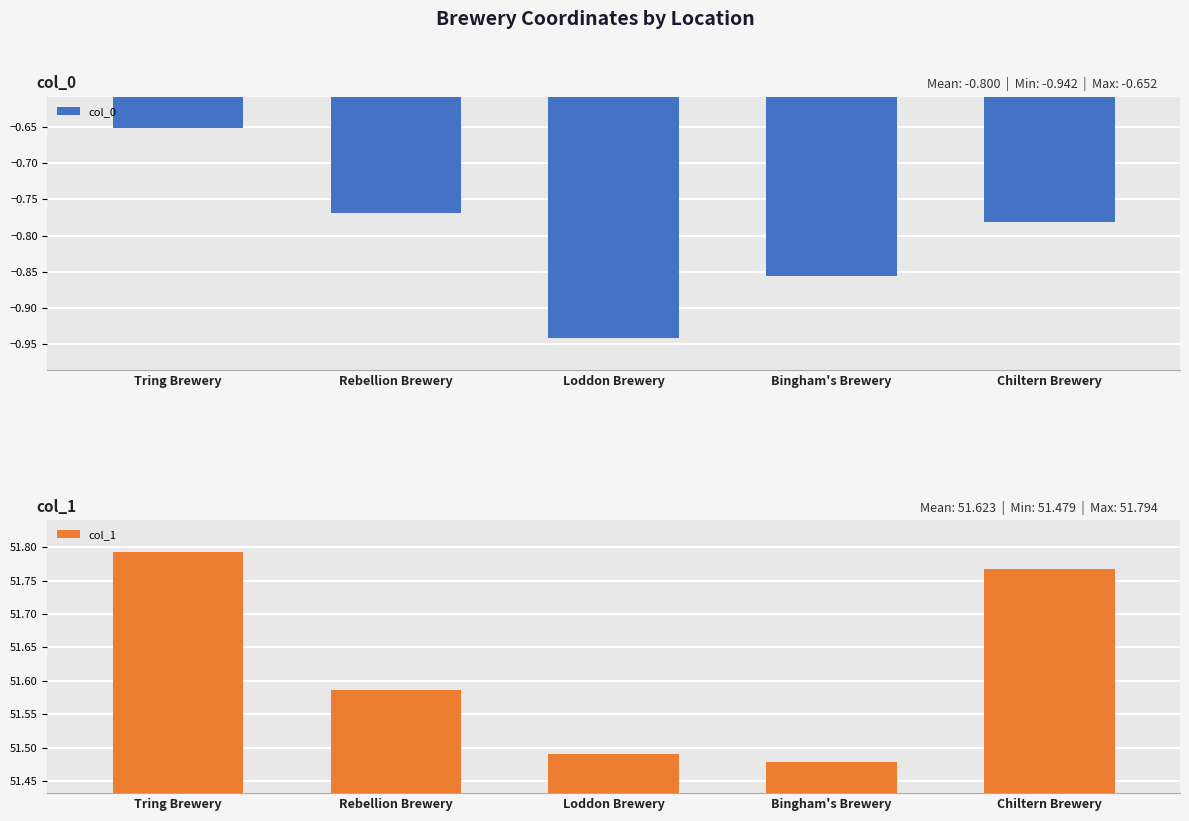

What is the difference between the col_0 values at Chiltern Brewery and Tring Brewery?

0.1